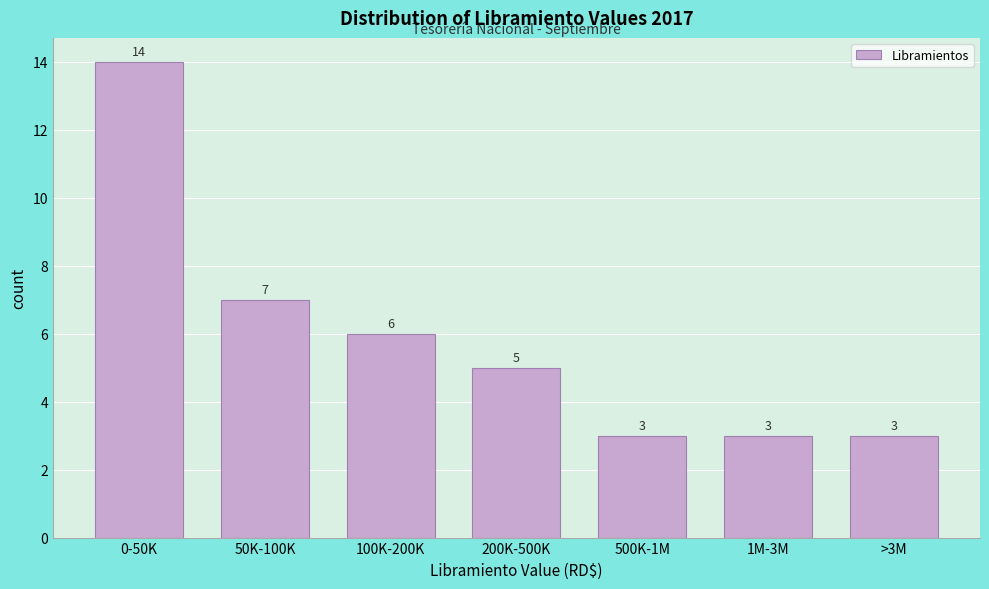

Reading left to right, what are all the values shown in this chart?

0-50K=14	50K-100K=7	100K-200K=6	200K-500K=5	500K-1M=3	1M-3M=3	>3M=3